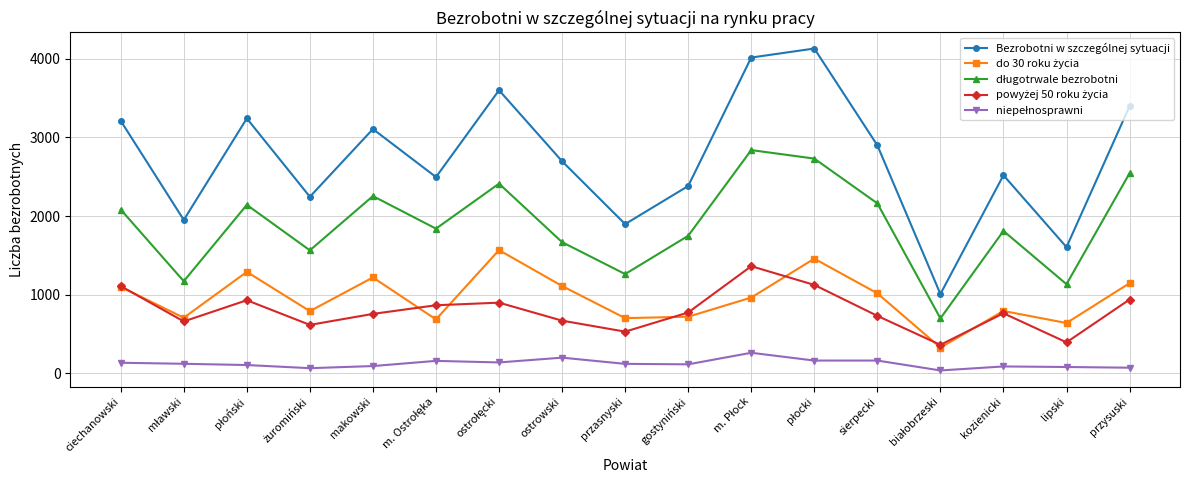

What is the maximum value shown in the chart?

4132